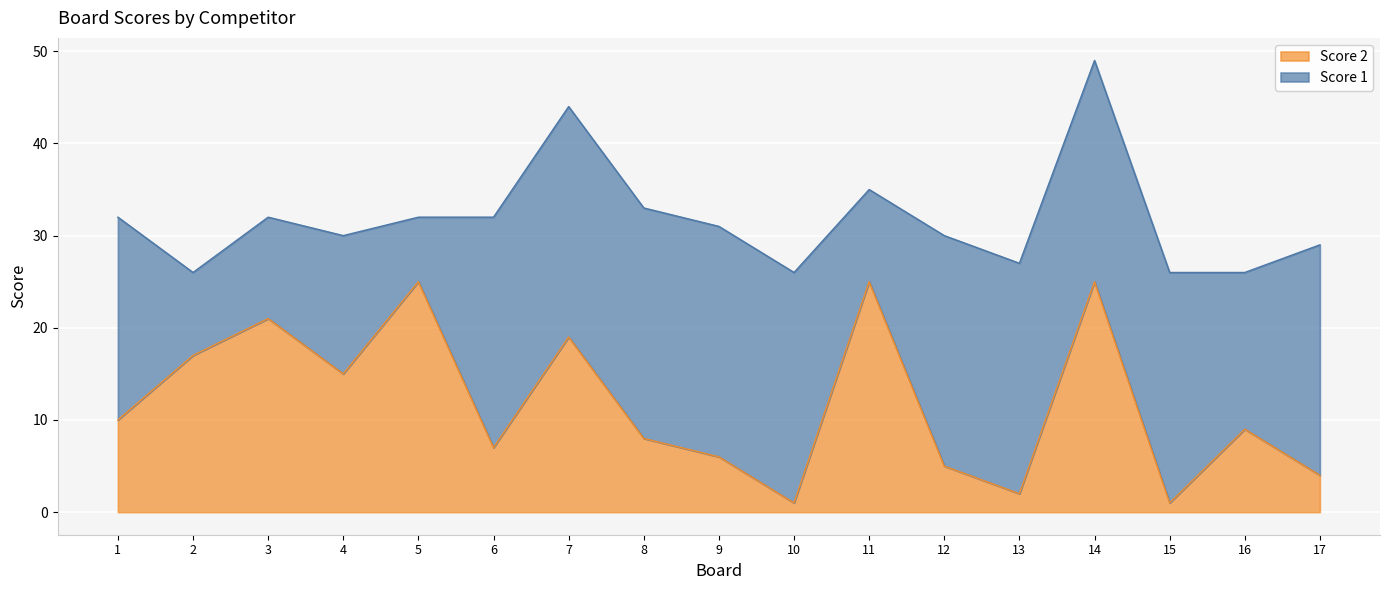

What is the difference between the maximum and minimum values?

24